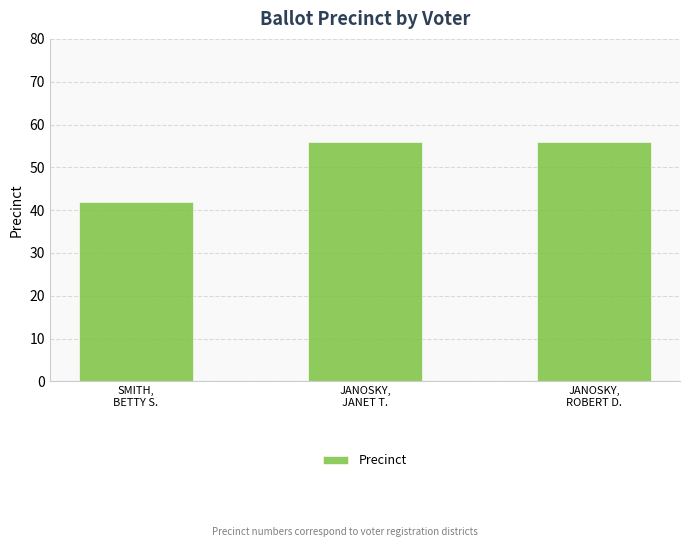

The chart shows a value of 23 at JANOSKY,
ROBERT D.. True or false?

False